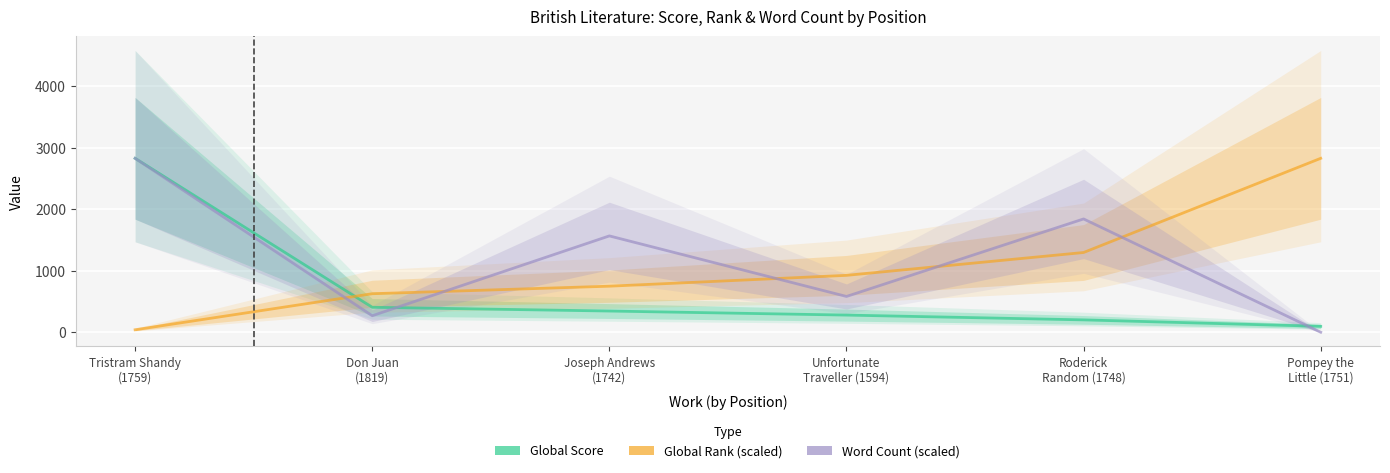

Which series ends up on top after the final intersection of Global Score and Word Count (scaled)?

Global Score